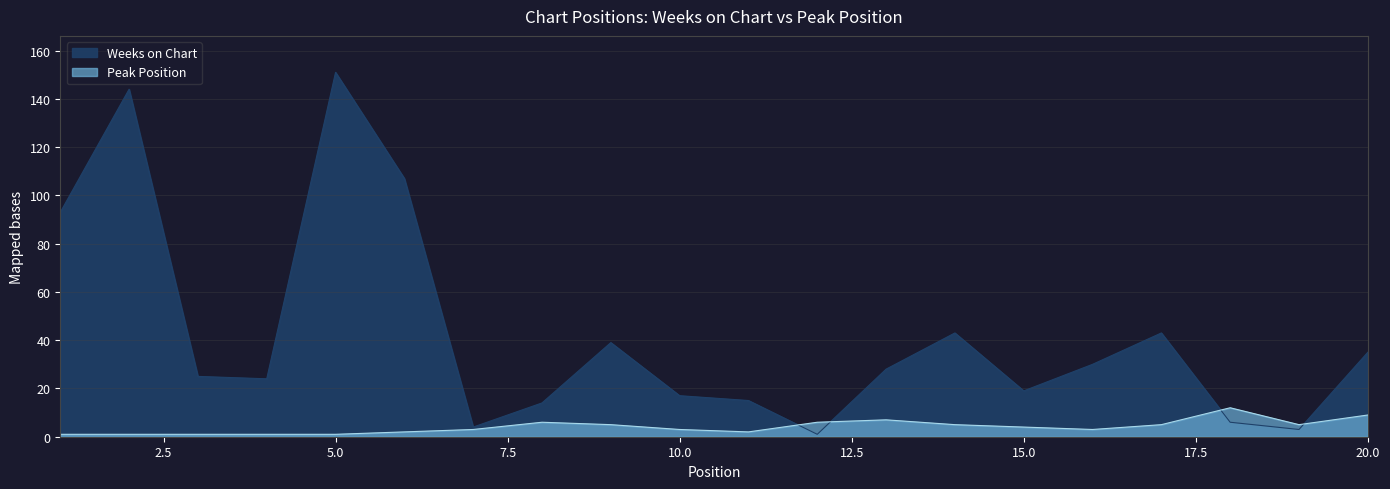

Which category has the lowest value across all series?

12